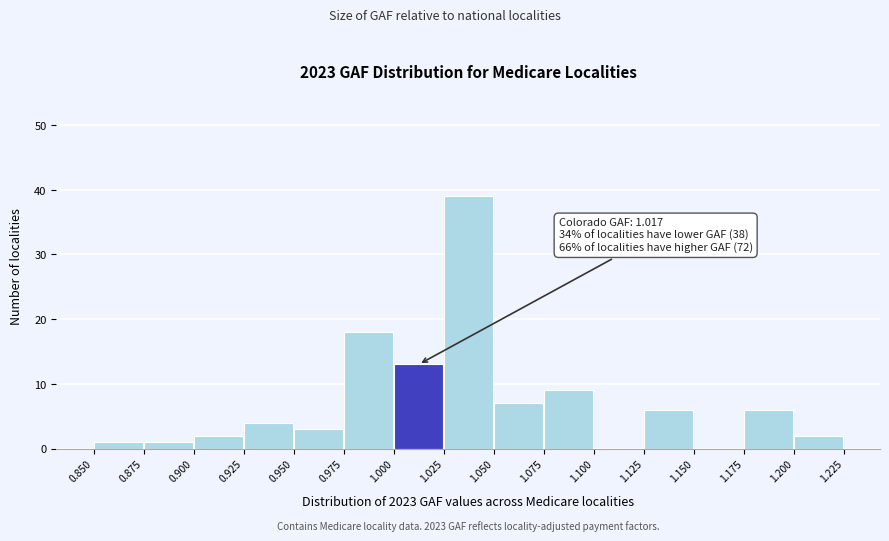

Over which range of the x-axis is the bar tallest?

1.025 to 1.050